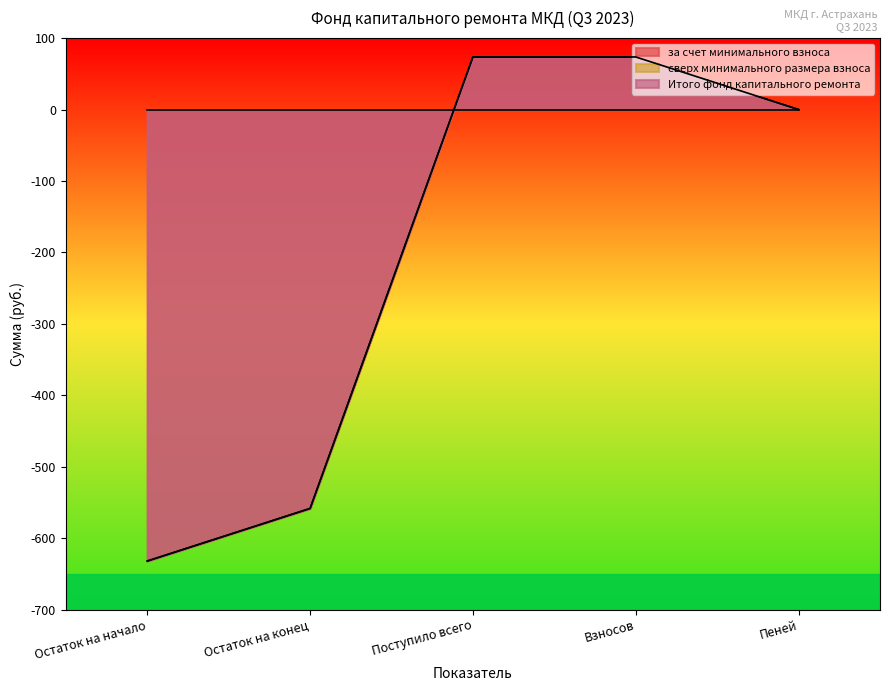

What is the lowest value of the за счет минимального взноса series?

-632.1